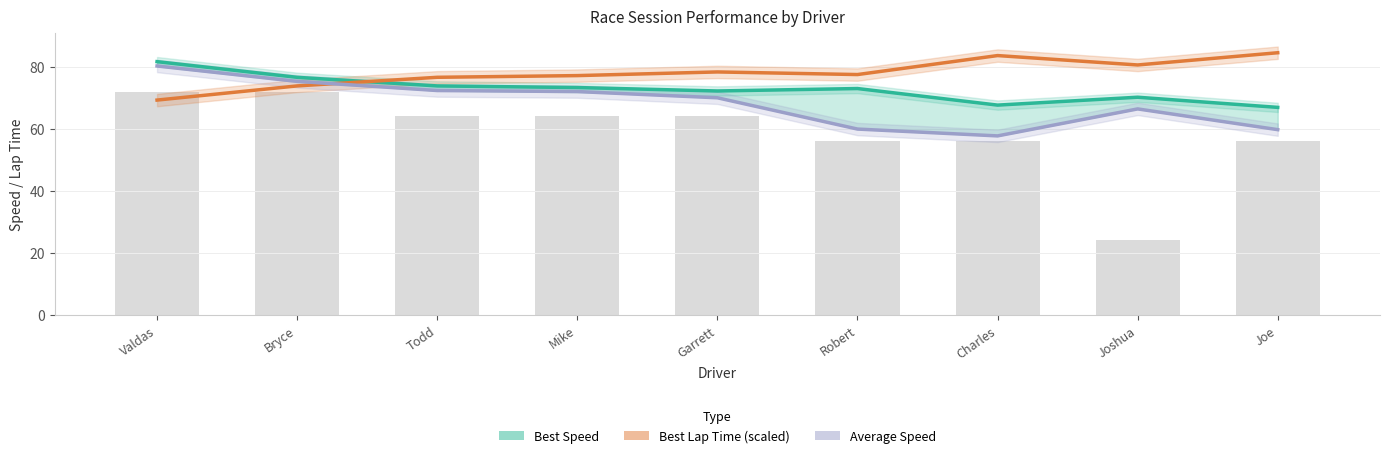

List the series in order of their peak value, highest first.

Best Lap Time (scaled), Best Speed, Average Speed, Total Laps (×8)